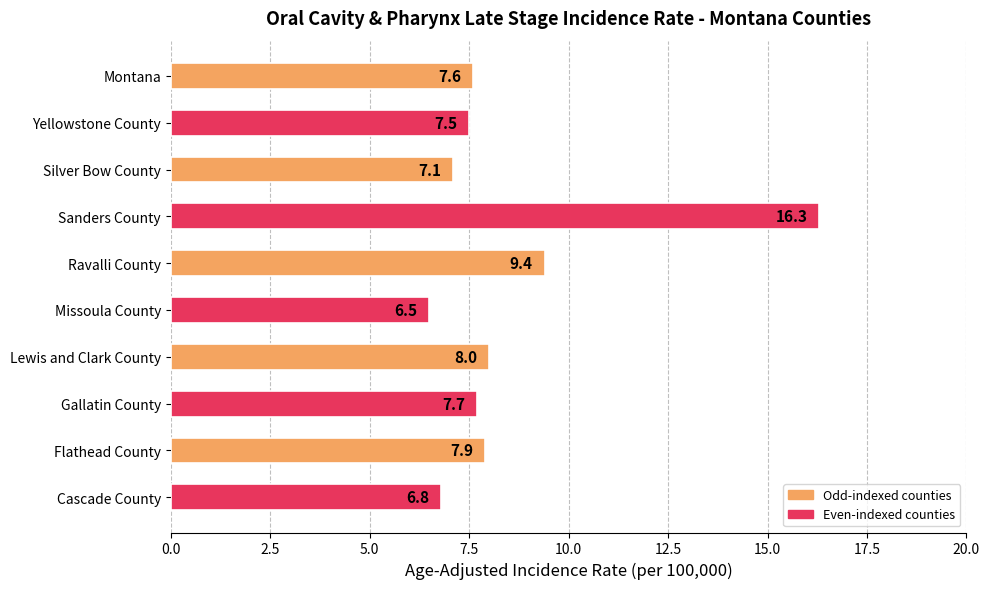

How many data points are above 7?

8